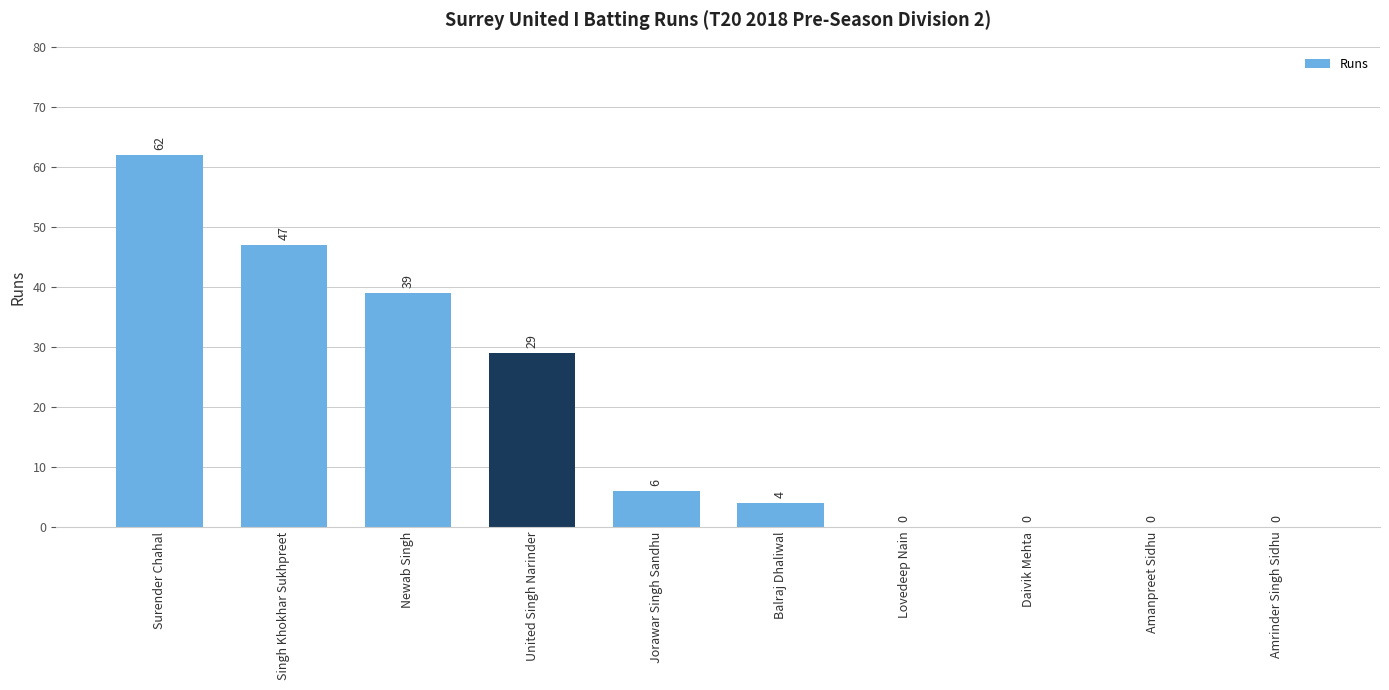

Which has a higher value, Lovedeep Nain or Balraj Dhaliwal?

Balraj Dhaliwal